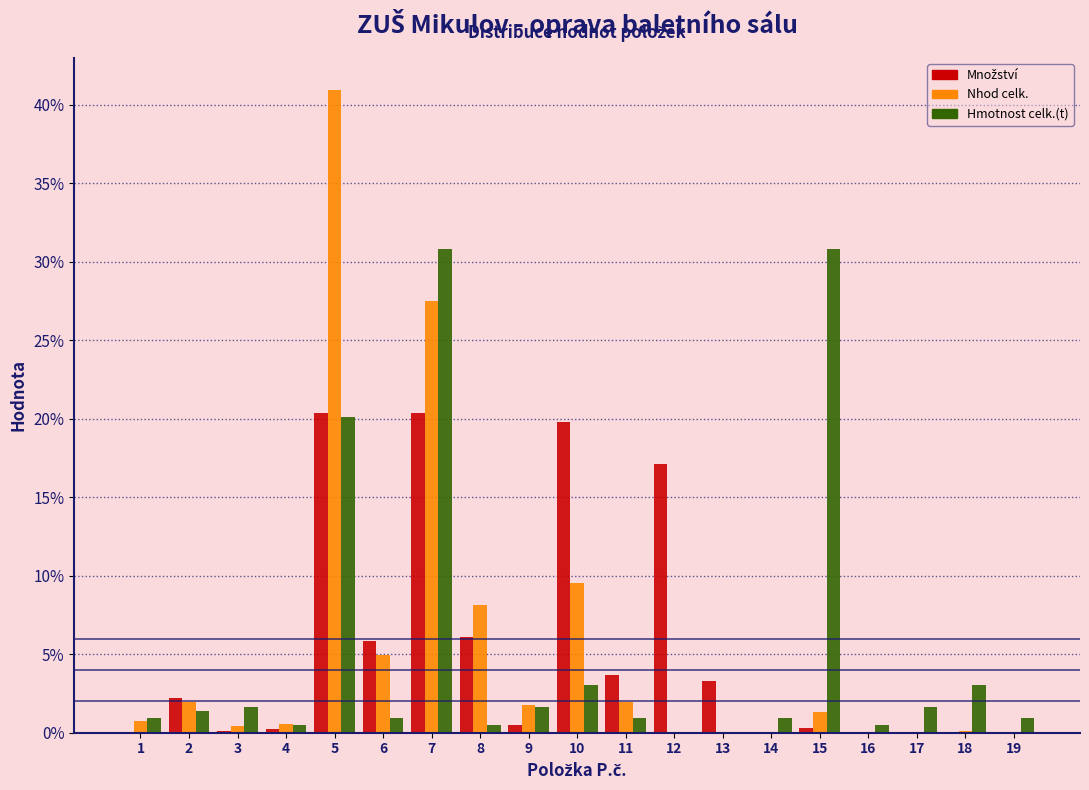

What is the sum of the Hmotnost celk.(t) values at 5 and 6?

21.1